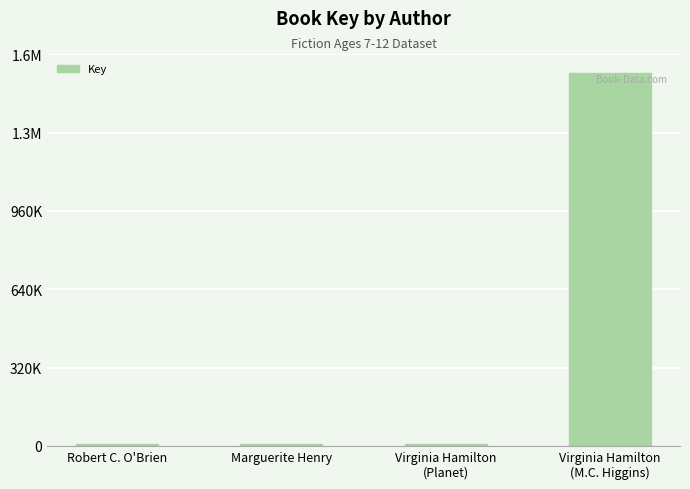

How many categories are shown in the chart?

4